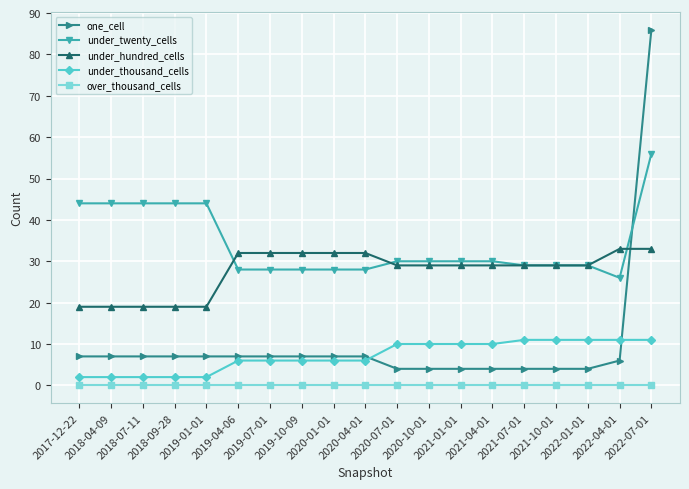

Rank the series by their maximum value, from lowest to highest.

over_thousand_cells, under_thousand_cells, under_hundred_cells, under_twenty_cells, one_cell